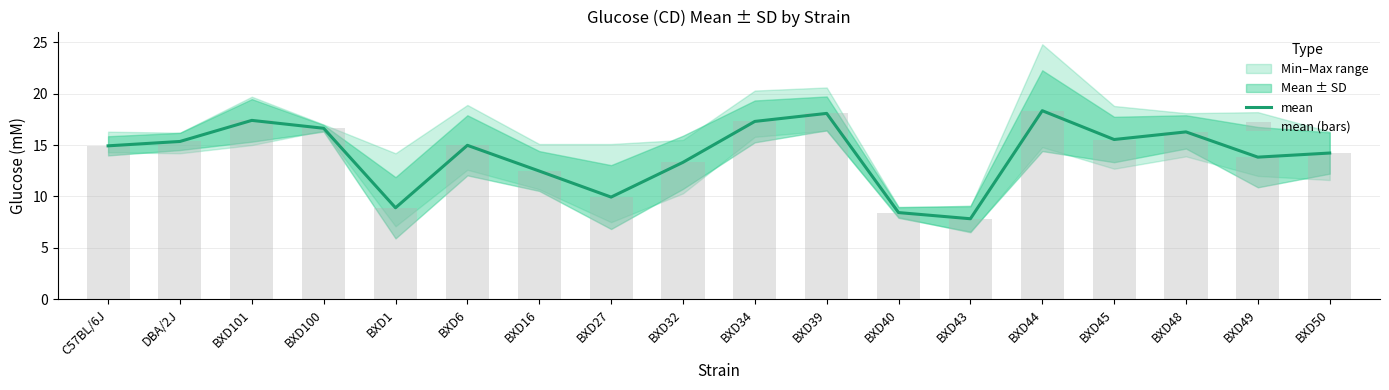

At which label is mean (bars) closest to 13?

BXD32